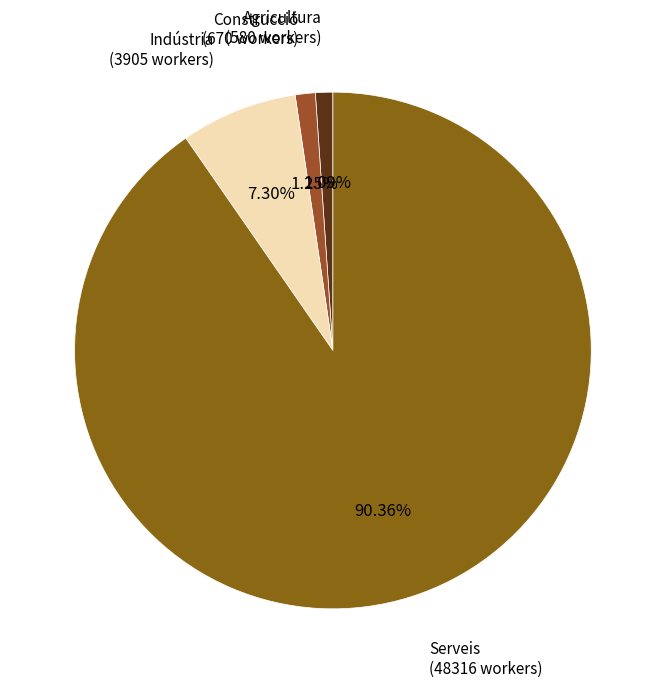

Is Construcció the majority of the pie?

No